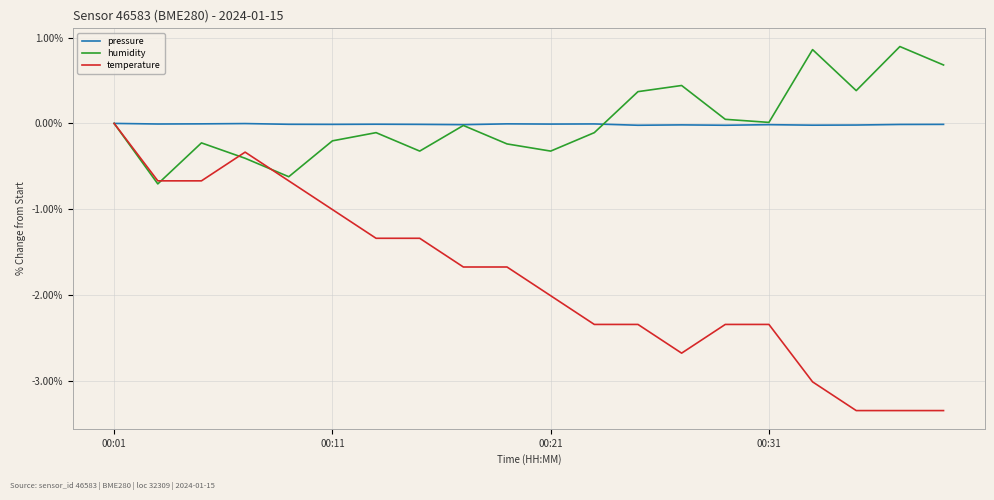

What is the minimum value for humidity?

-0.7